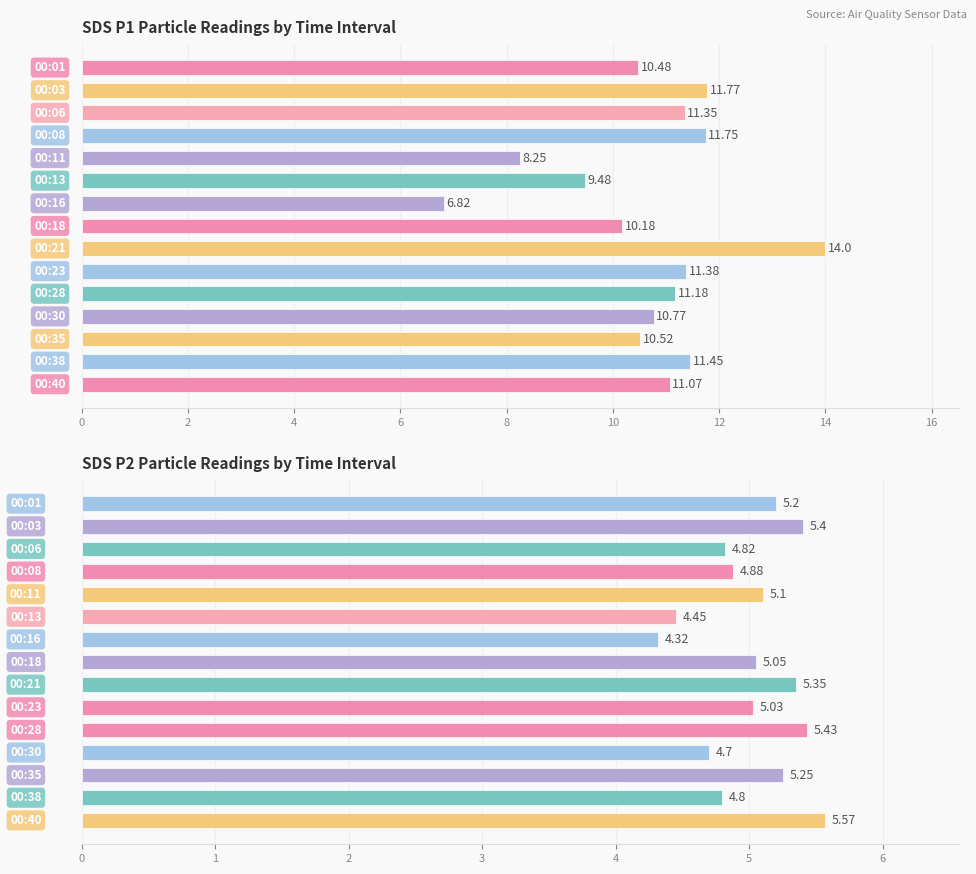

Rank the series by their maximum value, from lowest to highest.

SDS_P2, SDS_P1